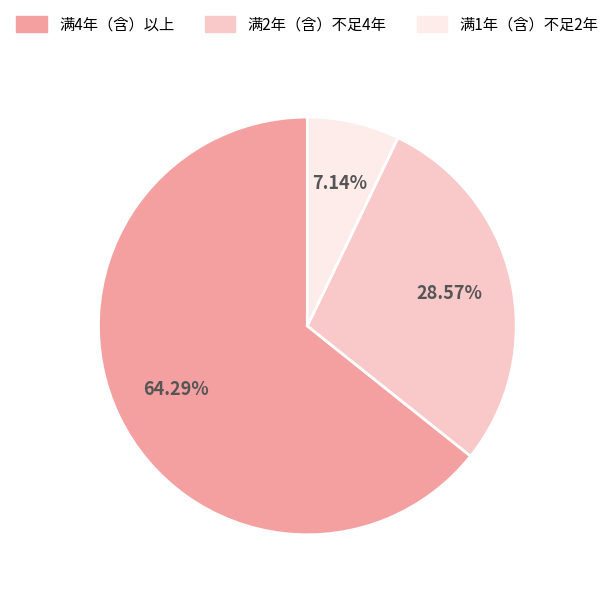

Which has a higher value, 满2年（含）不足4年 or 满4年（含）以上?

满4年（含）以上